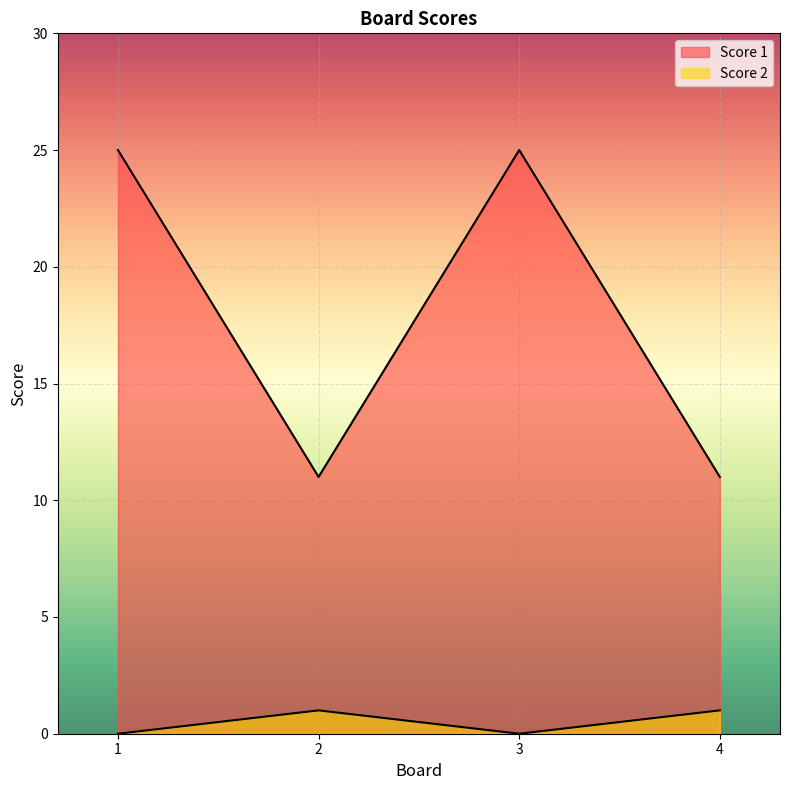

How many lines are shown in the chart?

2